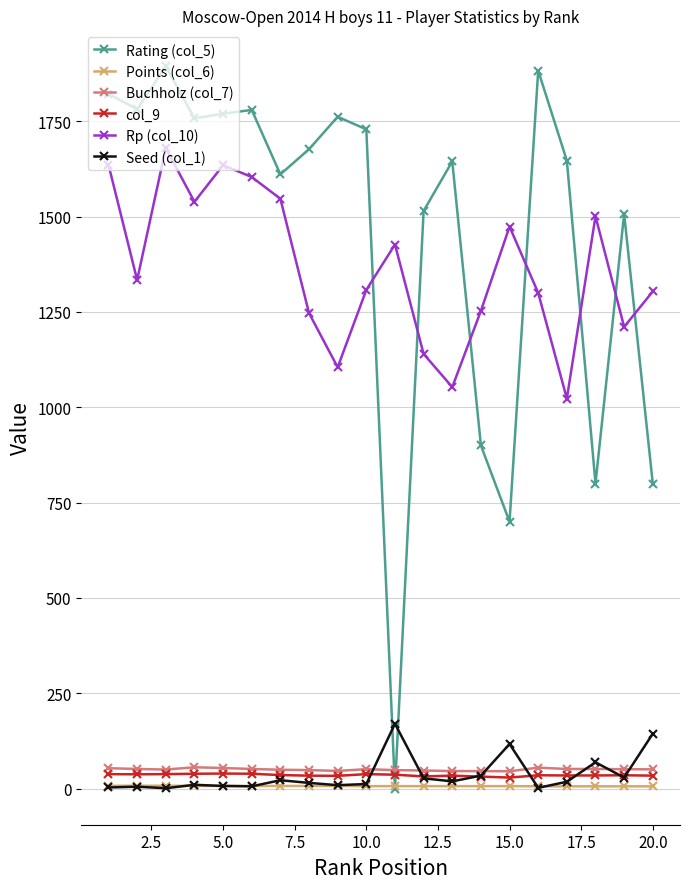

True or false: Rating (col_5) has more than 1 points higher than both neighbors.

True